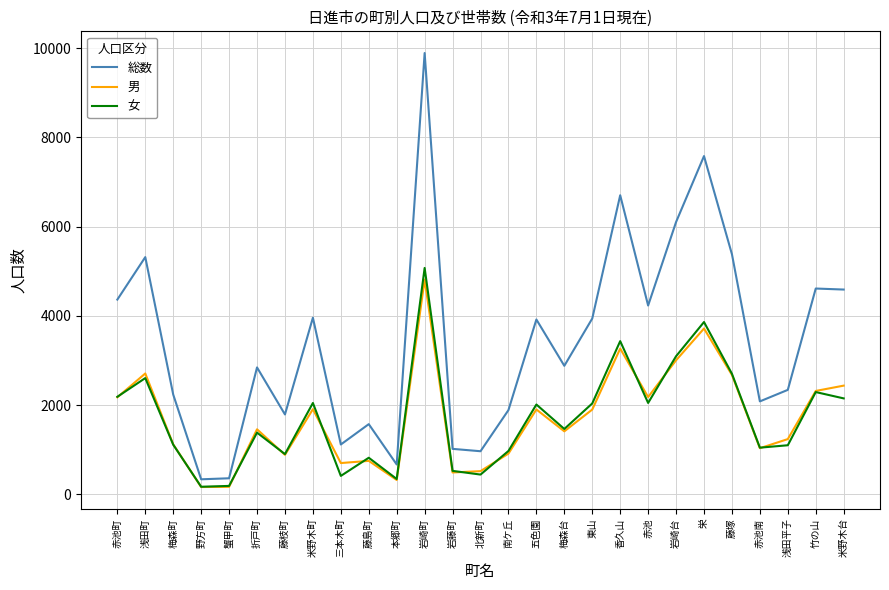

What value does the 総数 series have at 野方町?

340